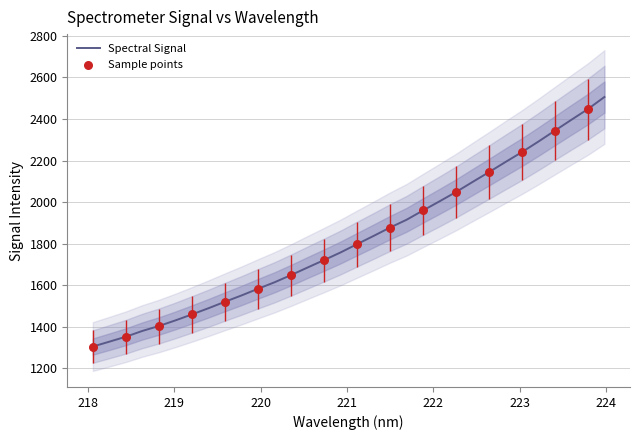

What is the ratio of the value at 218.6332 to the value at 221.8812?

0.7